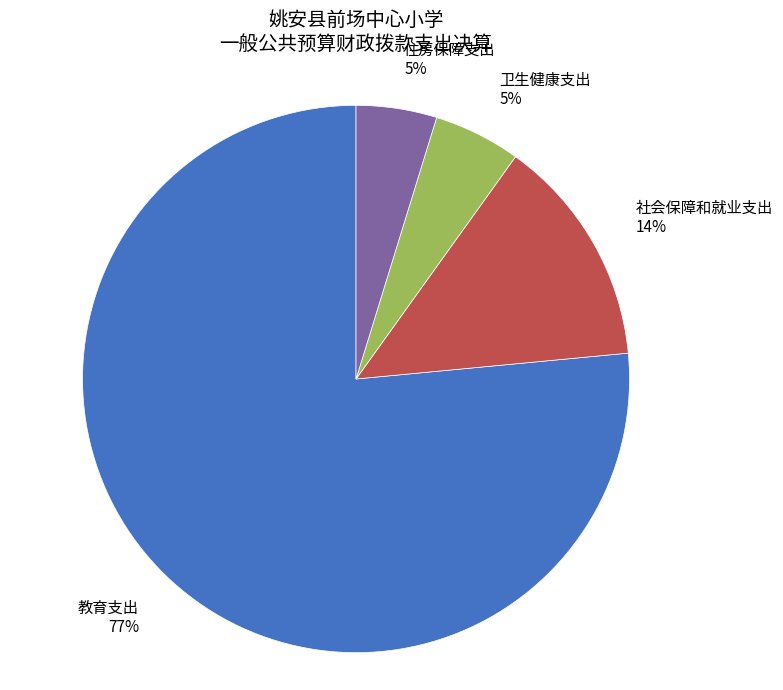

What is the ratio of the value at 卫生健康支出 to the value at 社会保障和就业支出?

0.4